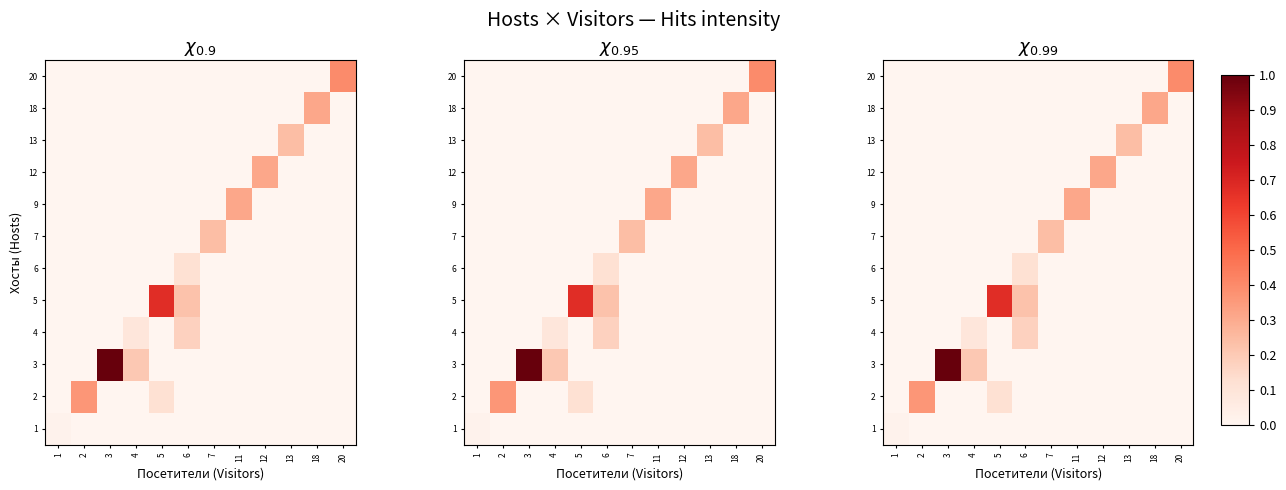

What is the difference between the maximum and minimum values in the 12 series?

0.3